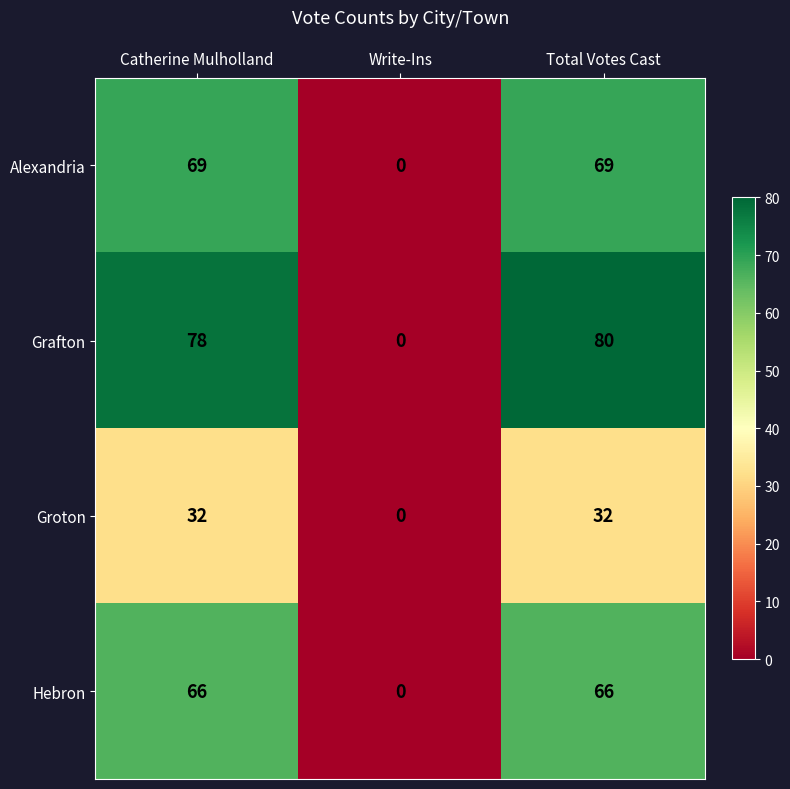

The Alexandria series shows 36 at Write-Ins. True or false?

False